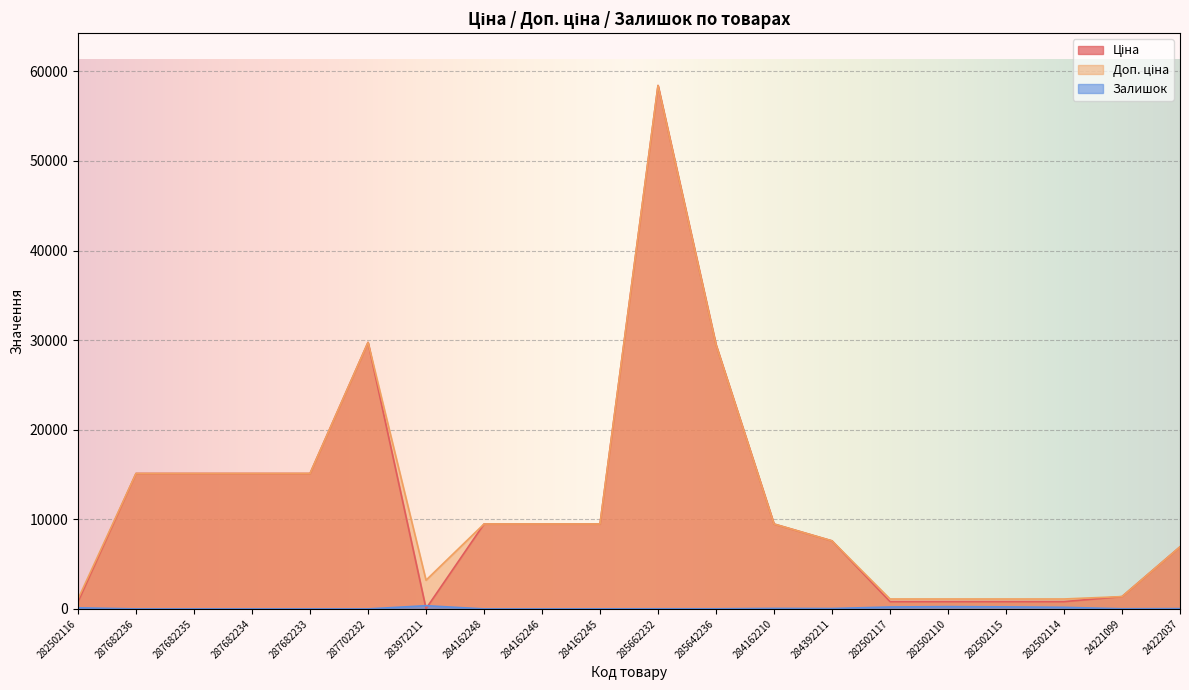

Reading left to right, transcribe all the data shown in this chart.

Ціна: 818.5	15120.0	15120.0	15120.0	15120.0	29747.2	32.0	9480.1	9480.1	9480.1	58426.5	29491.5	9480.1	7596.5	818.5	818.5	818.5	818.5	1375.4	6925.7
Доп. ціна: 1109.2	15120.0	15120.0	15120.0	15120.0	29747.2	3205.0	9480.1	9480.1	9480.1	58426.5	29491.5	9480.1	7596.5	1109.2	1109.2	1109.2	1109.2	1375.0	6925.7
Залишок: 125.0	0.0	0.0	0.0	0.0	0.0	360.0	0.0	0.0	8.0	14.0	14.0	56.0	43.0	215.0	256.0	229.0	178.0	16.0	32.0